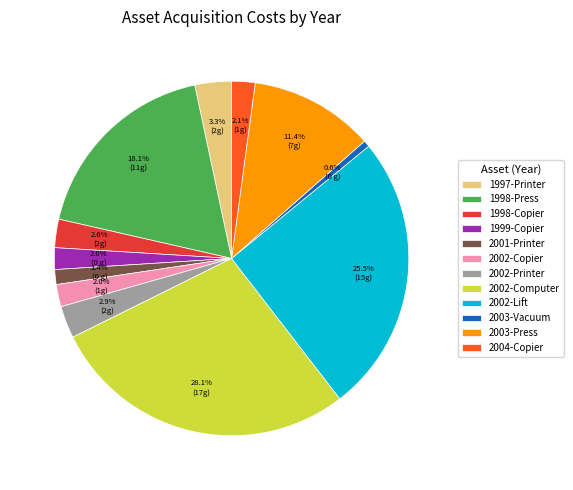

To the nearest percent, what is the difference between the largest and smallest slice percentages?

28%